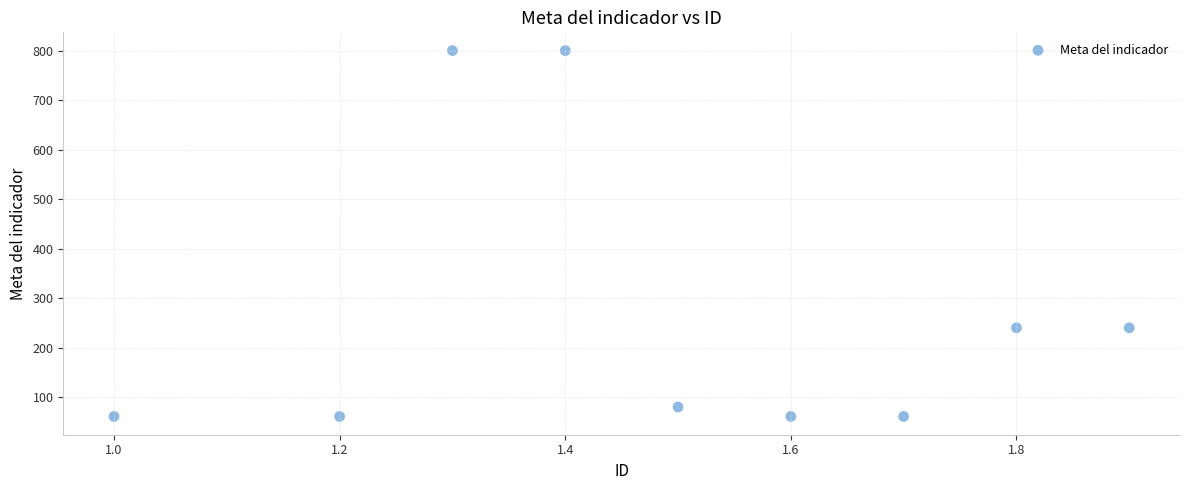

What is the average Y value?

267